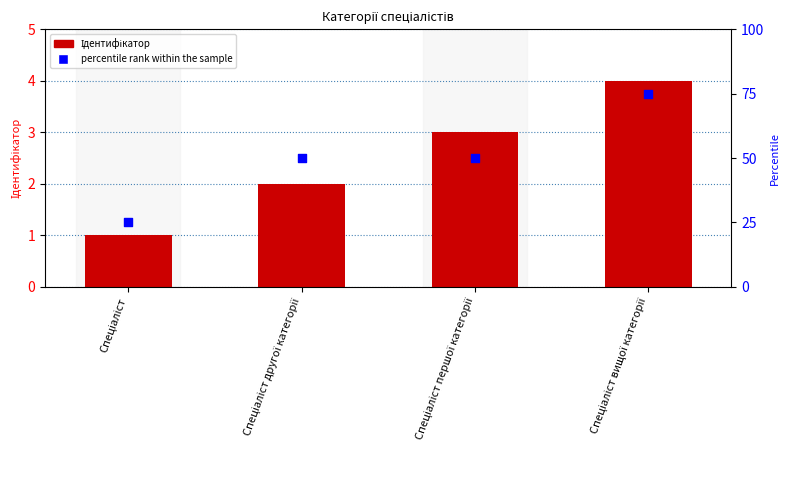

What are all the series names shown in the legend?

Ідентифікатор, percentile rank within the sample